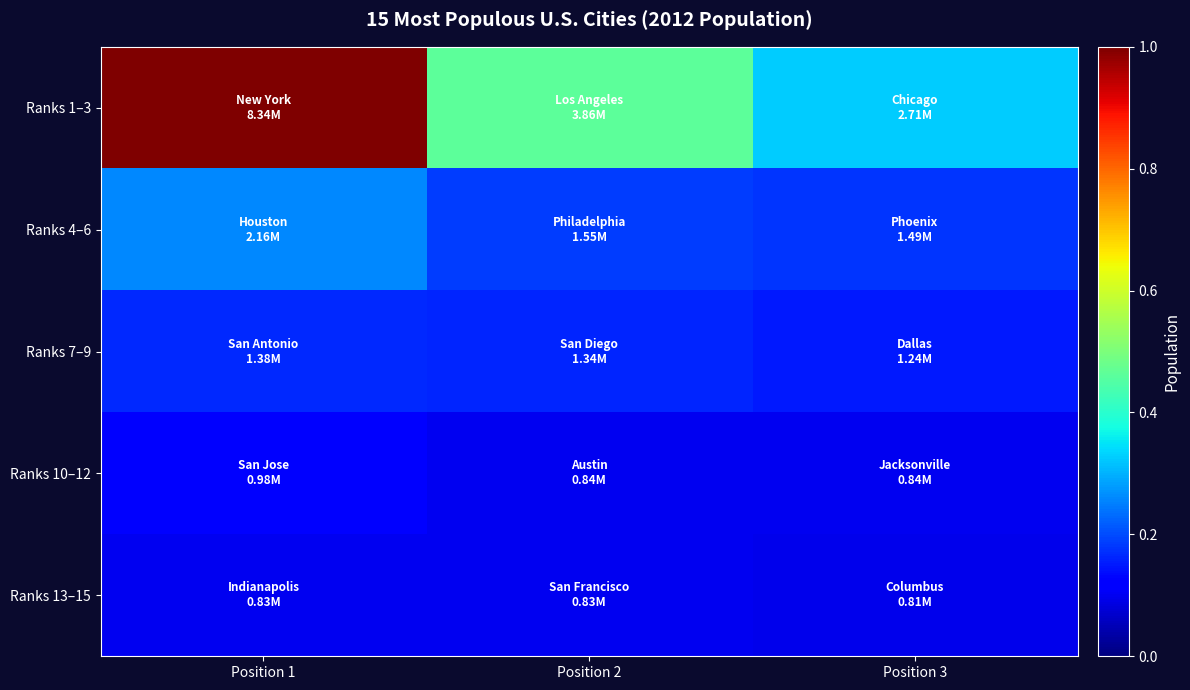

Which category has the lowest value across all series?

Position 3